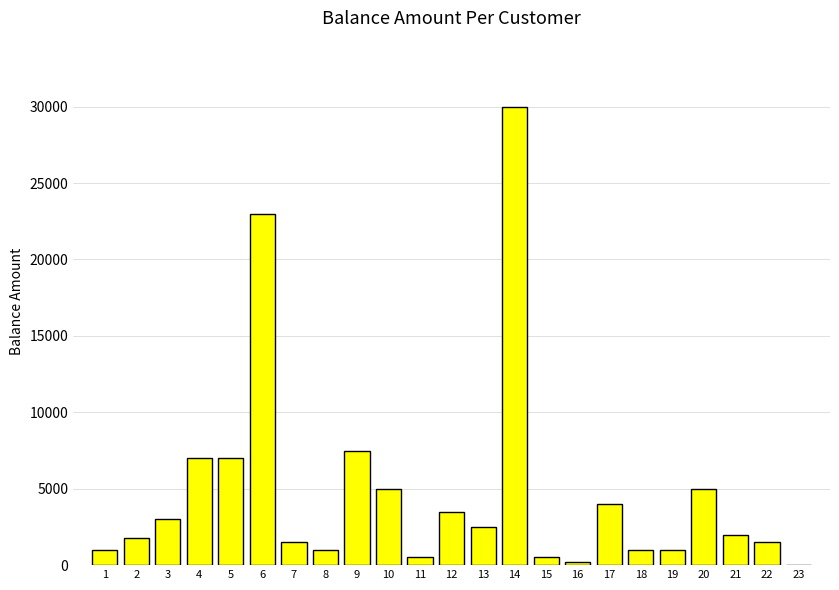

Reading left to right, extract all data points from this chart.

1=1000	2=1750	3=3000	4=7000	5=7000	6=23000	7=1500	8=1000	9=7500	10=5000	11=500	12=3500	13=2500	14=30000	15=500	16=200	17=4000	18=1000	19=1000	20=5000	21=2000	22=1500	23=0